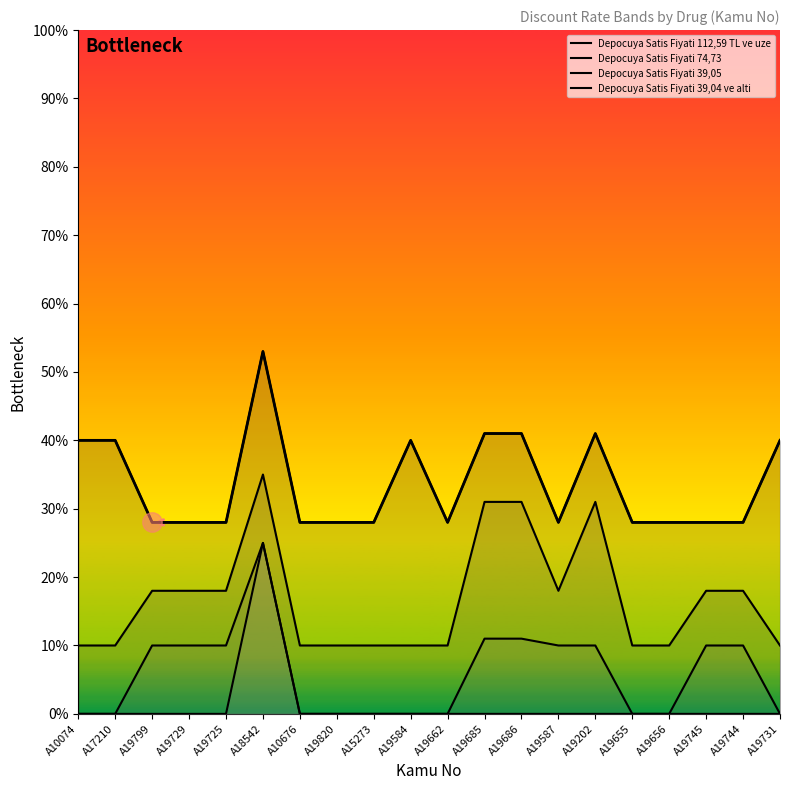

What is the maximum value shown in the chart?

0.5